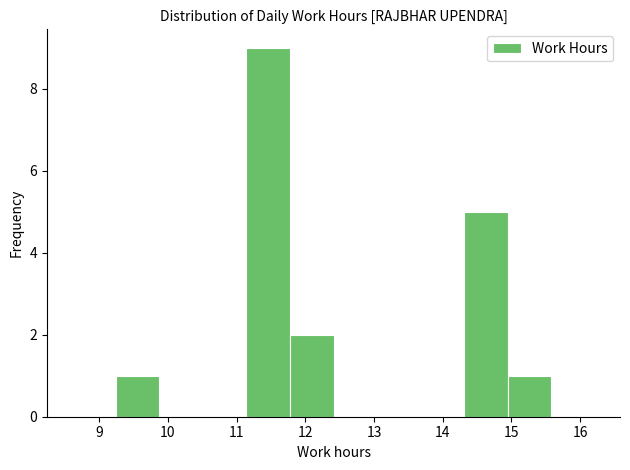

Reading left to right, transcribe this chart: for each bar, give the range it covers on the x-axis and its height. Neither the bar edges nor the heights are printed on the chart, so give them approximately, as read against the axes.

9.2 to 9.9: 1
9.9 to 10.5: 0
10.5 to 11.1: 0
11.1 to 11.8: 9
11.8 to 12.4: 2
12.4 to 13.0: 0
13.0 to 13.7: 0
13.7 to 14.3: 0
14.3 to 14.9: 5
14.9 to 15.6: 1